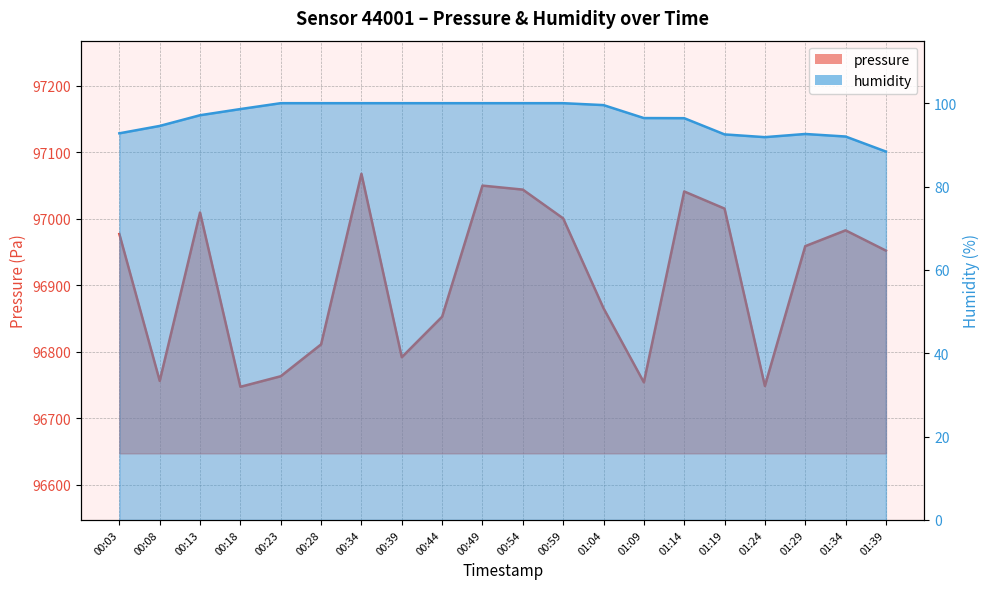

The humidity series shows 25.2 at 01:34. True or false?

False